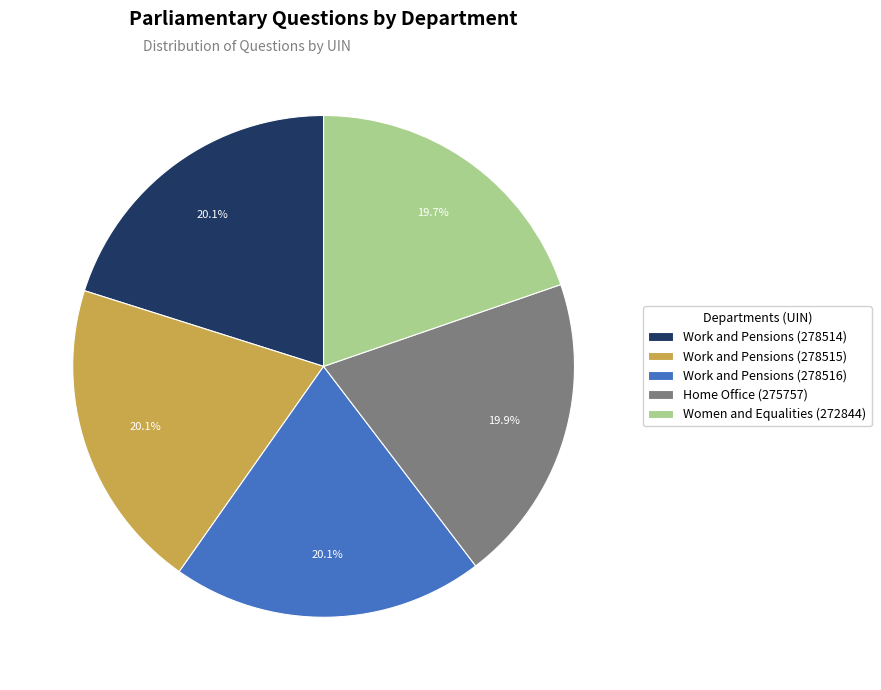

What percentage is NOT represented by Work and Pensions (278515)?

79.9%